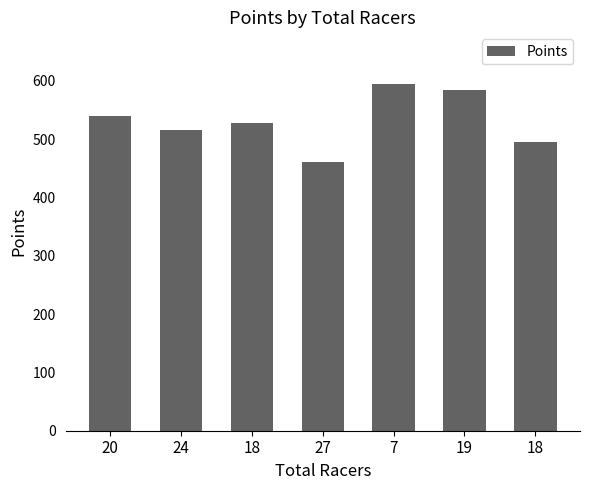

Count the number of data series in this chart.

1